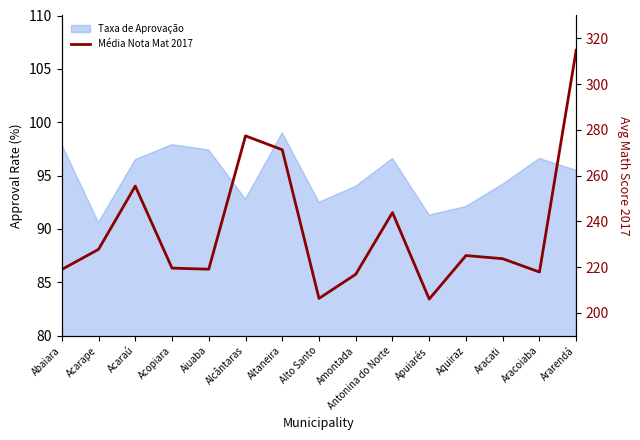

What is the label of the 10th point from the right?

Alcântaras